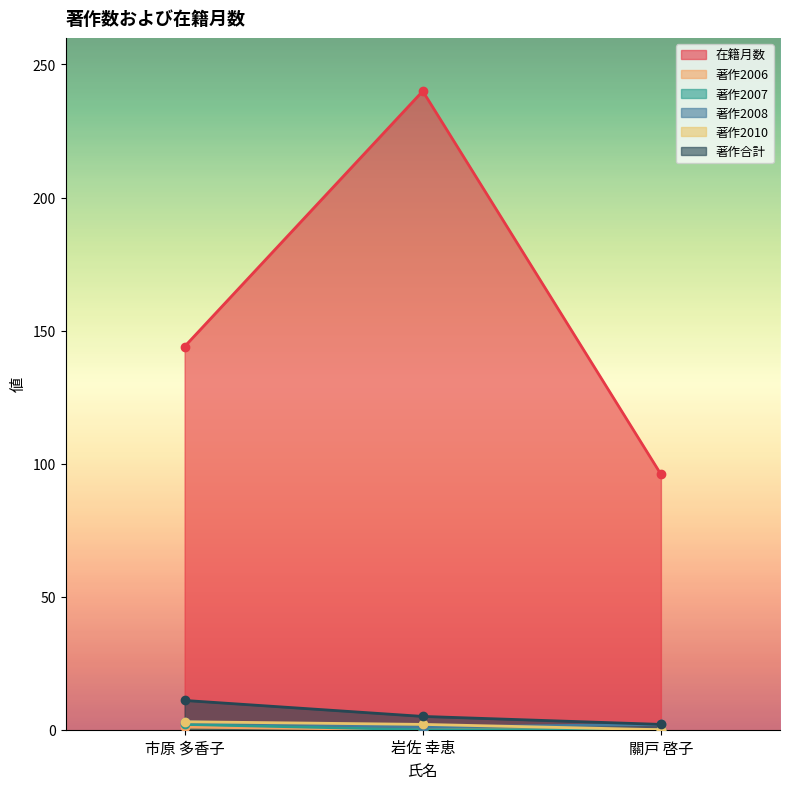

Reading left to right, what are all the values shown in this chart?

在籍月数: 144	240	96
著作2006: 1	0	0
著作2007: 2	0	0
著作2008: 3	1	2
著作2010: 3	2	0
著作合計: 11	5	2